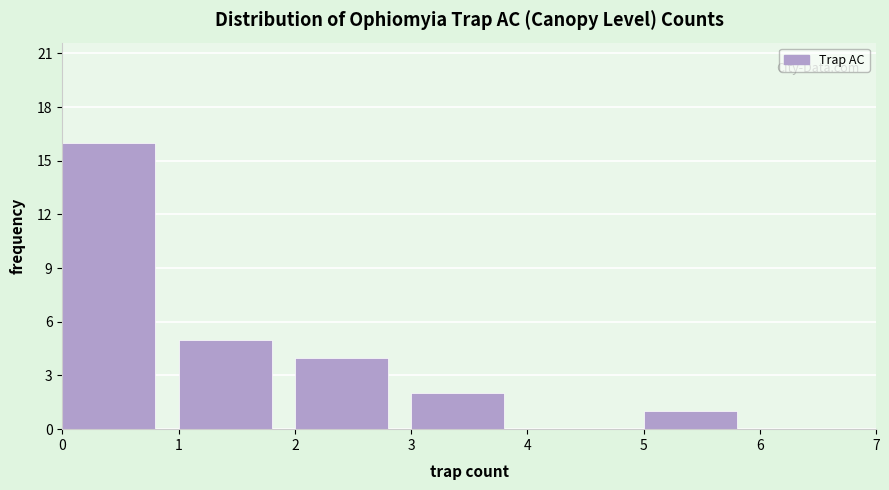

Over which range of the x-axis is the bar tallest?

0 to 1